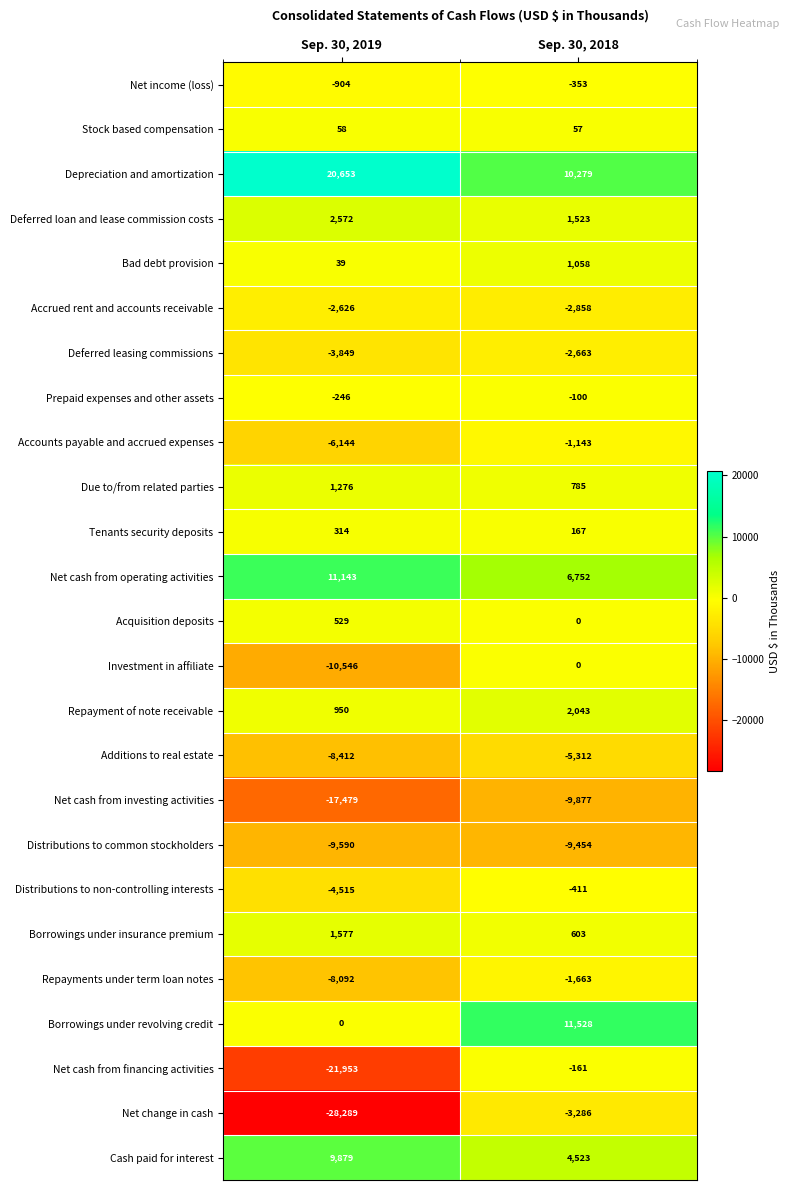

What is the sum of the Net cash from operating activities values at Sep. 30, 2019 and Sep. 30, 2018?

17895